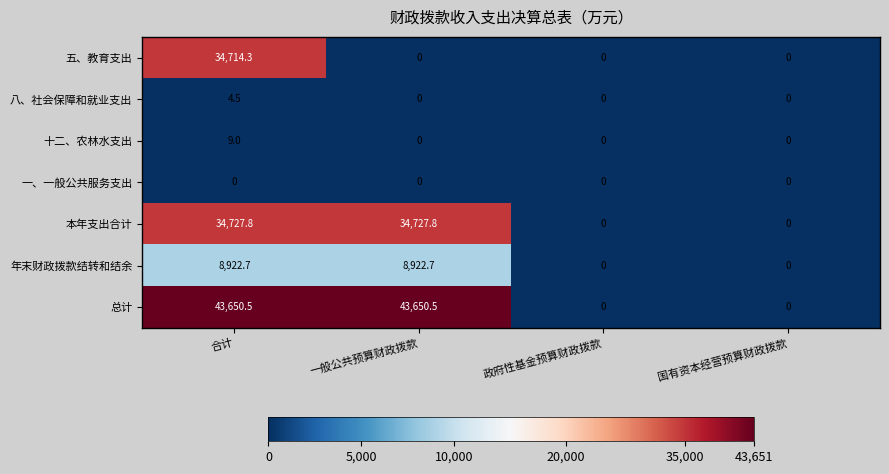

At 合计, list the series in order from smallest to largest.

一、一般公共服务支出, 八、社会保障和就业支出, 十二、农林水支出, 年末财政拨款结转和结余, 五、教育支出, 本年支出合计, 总计